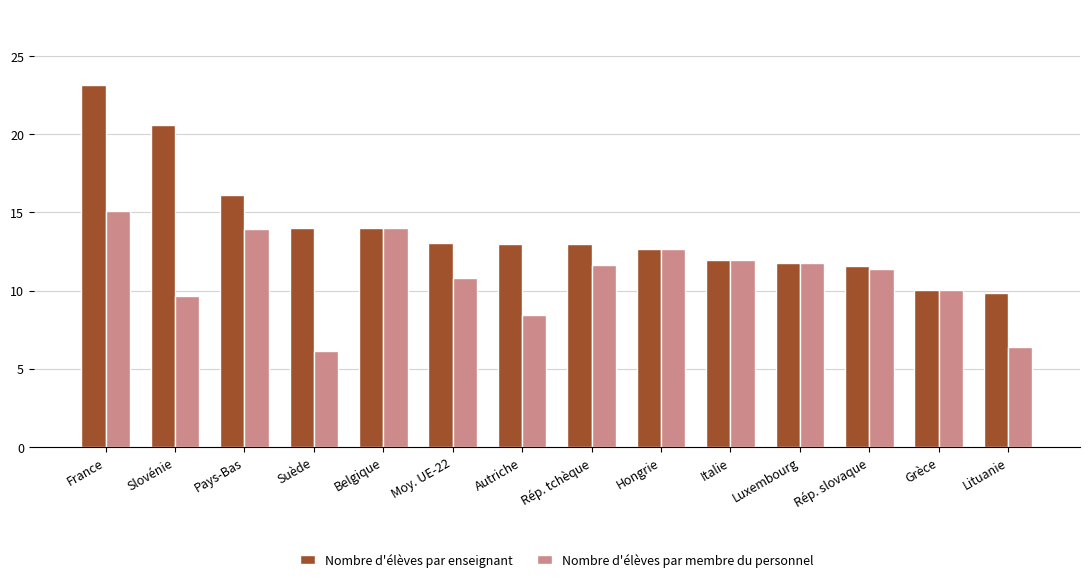

At which label is Nombre d'élèves par membre du personnel closest to 10?

Grèce